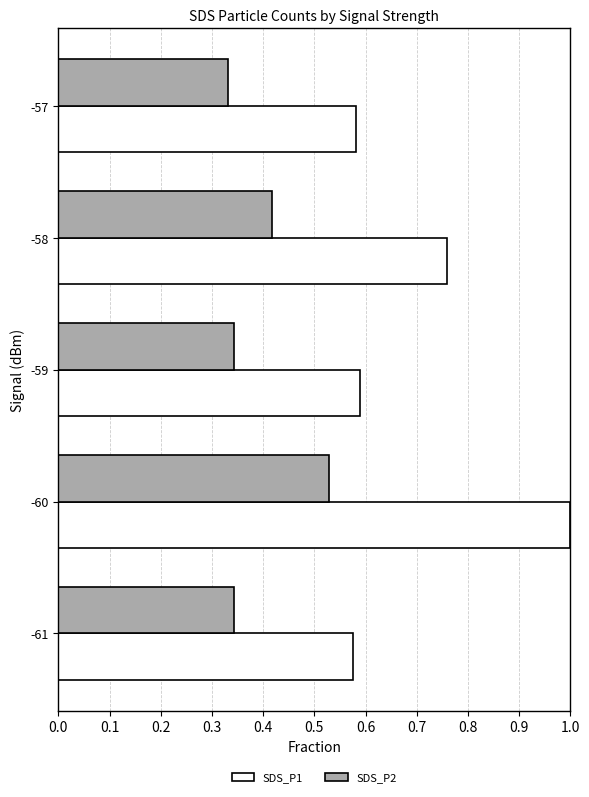

How many categories are shown in the chart?

5